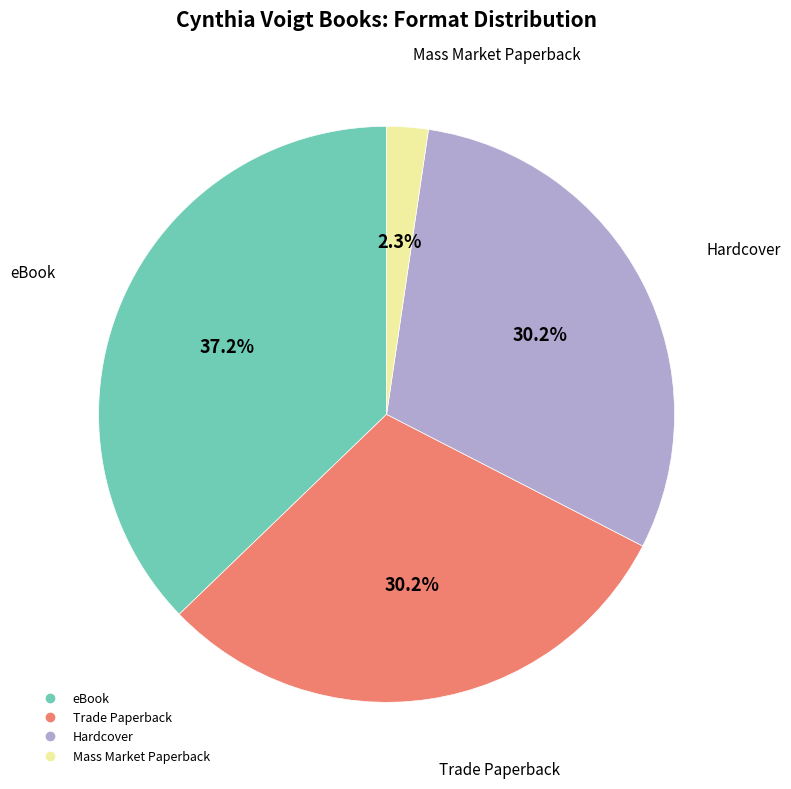

To the nearest percent, what is the average slice percentage?

25%